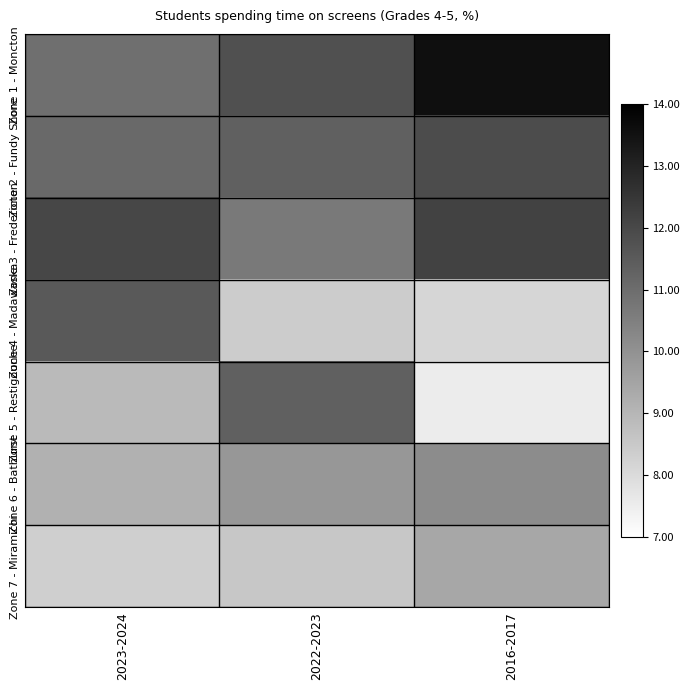

Count the number of categories in the chart.

3